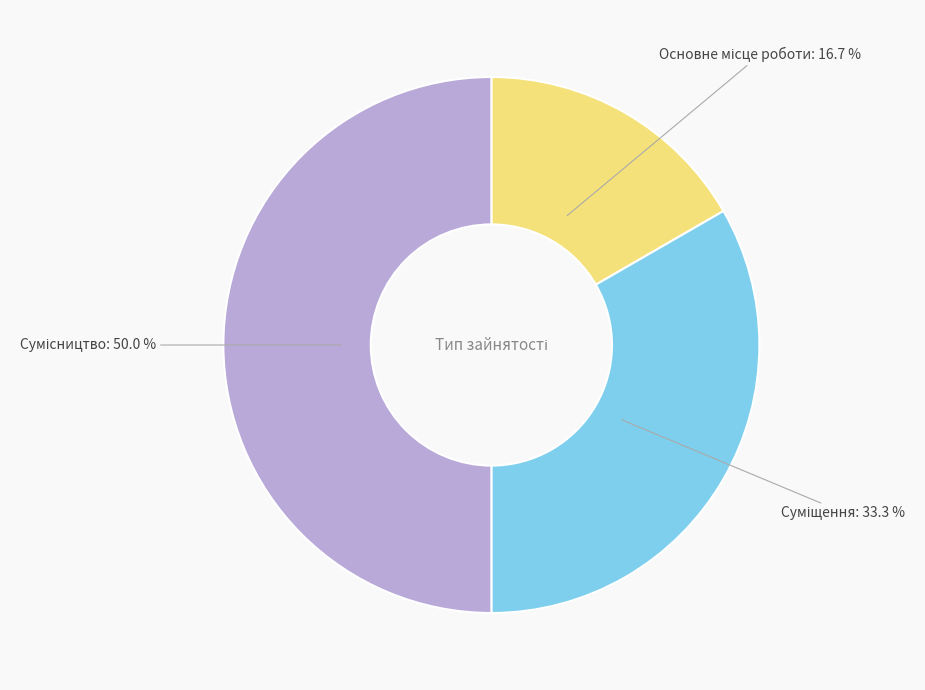

Count the number of slices in the pie.

3